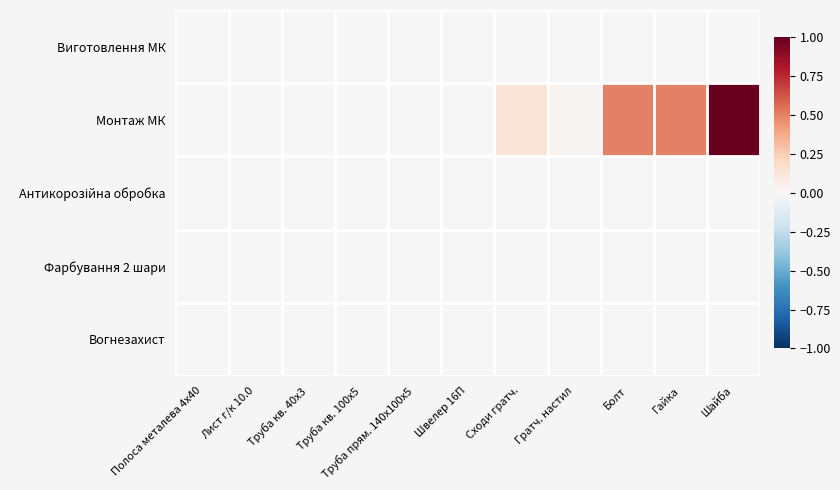

List the series in order of their peak value, lowest first.

Антикорозійна обробка, Фарбування 2 шари, Вогнезахист, Виготовлення МК, Монтаж МК